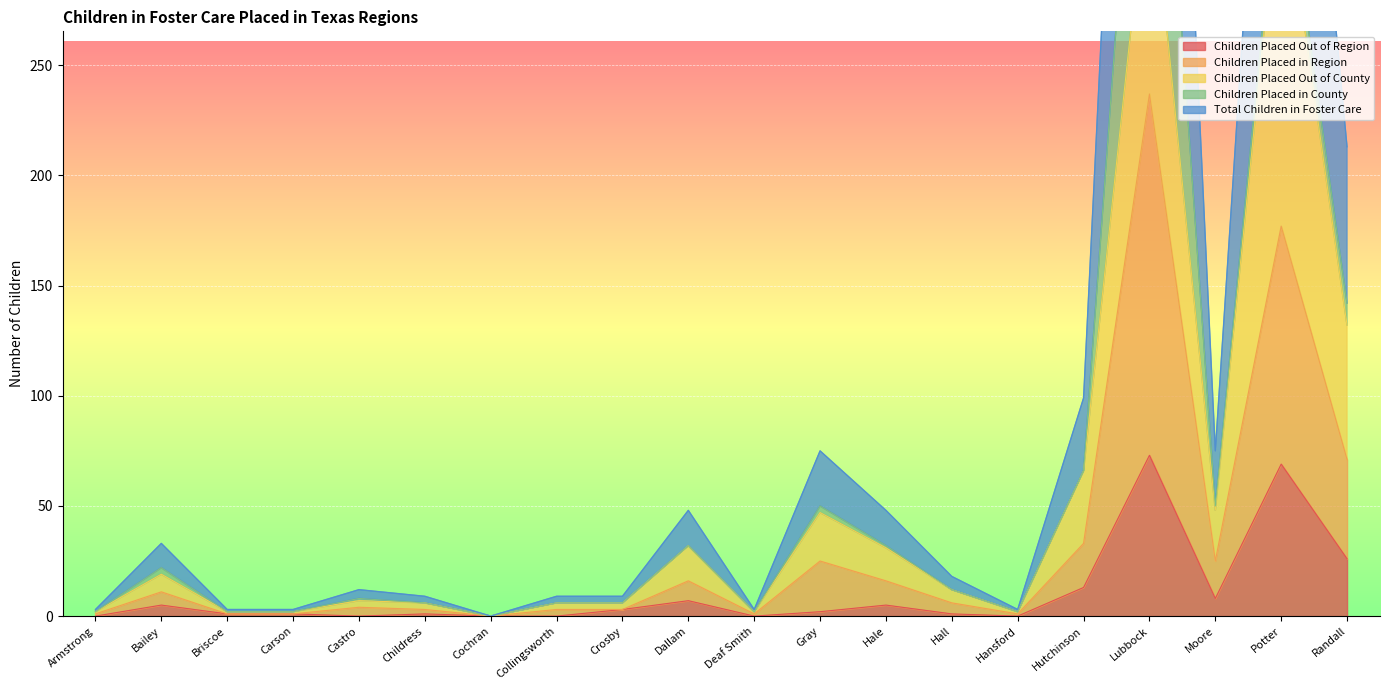

At which category does Total Children in Foster Care reach its first local peak?

Bailey